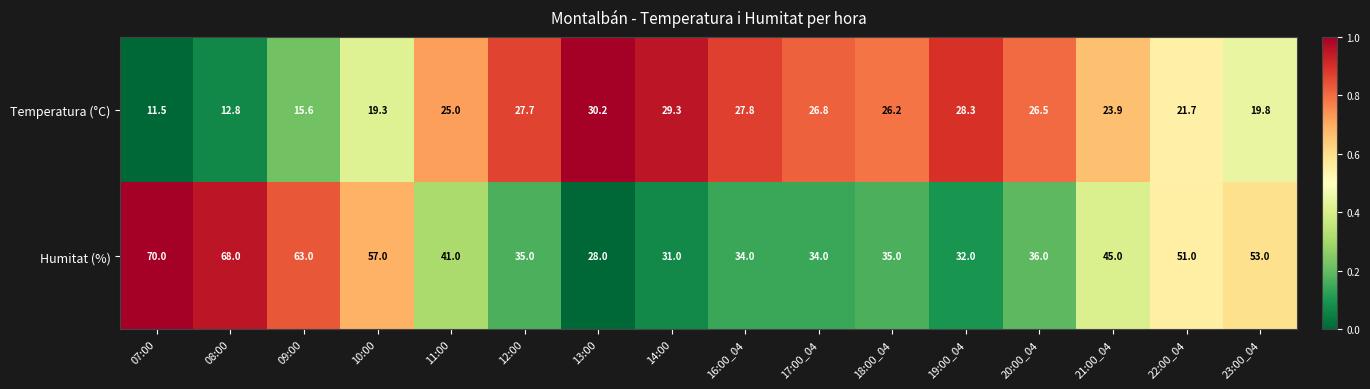

Which series changed the most between 12:00 and 21:00_04?

Humitat (%)